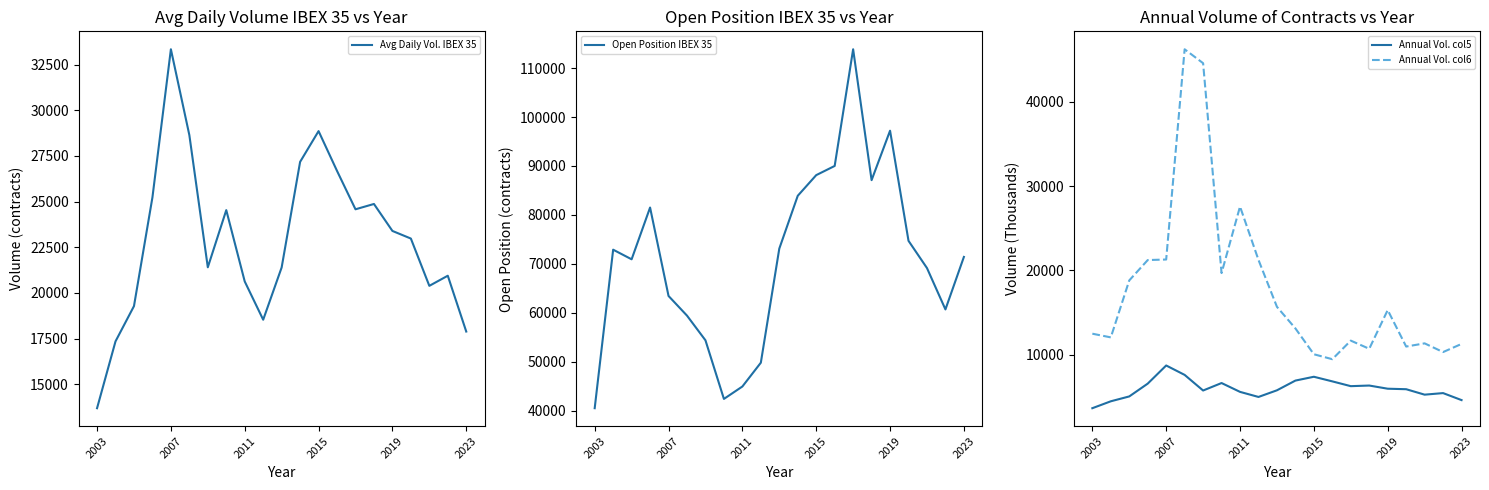

Is it true that Annual Vol. col6 equals 11279 at 2023?

True